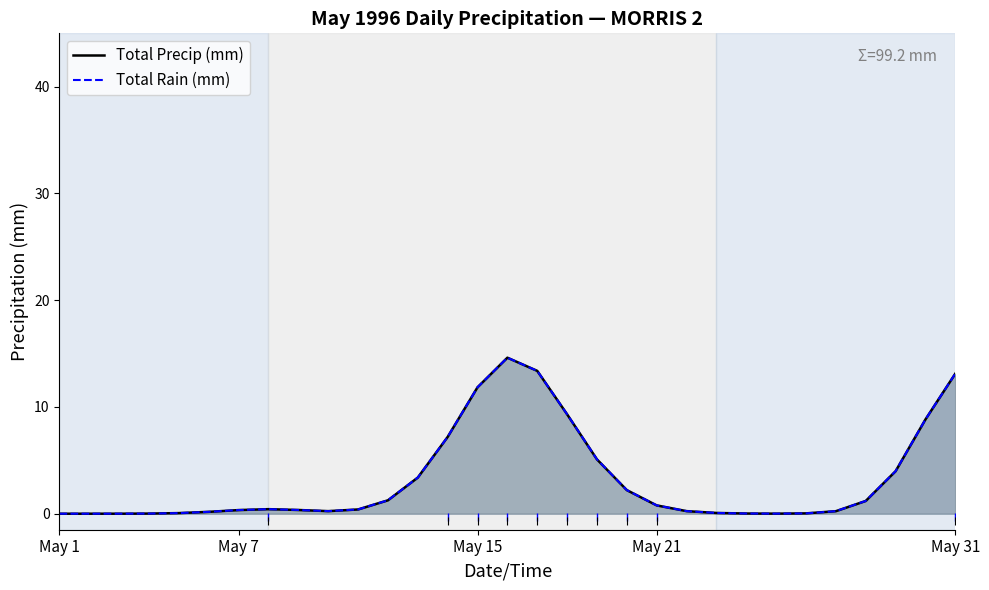

At how many categories does at least one series exceed 2?

11